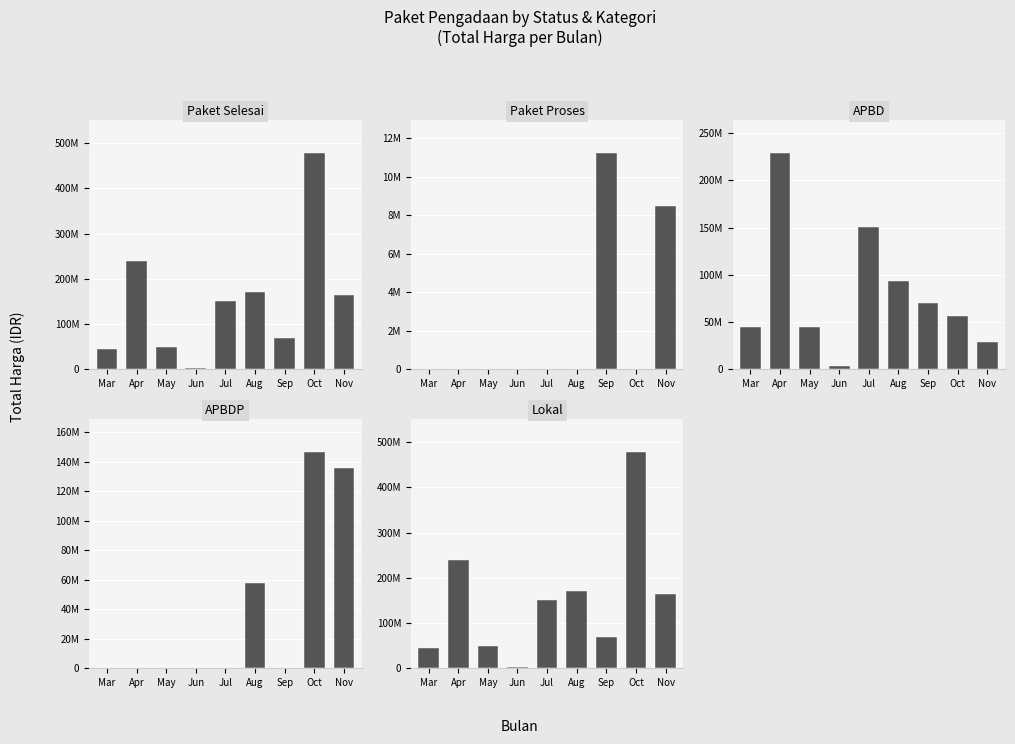

How many bars are there in total?

45